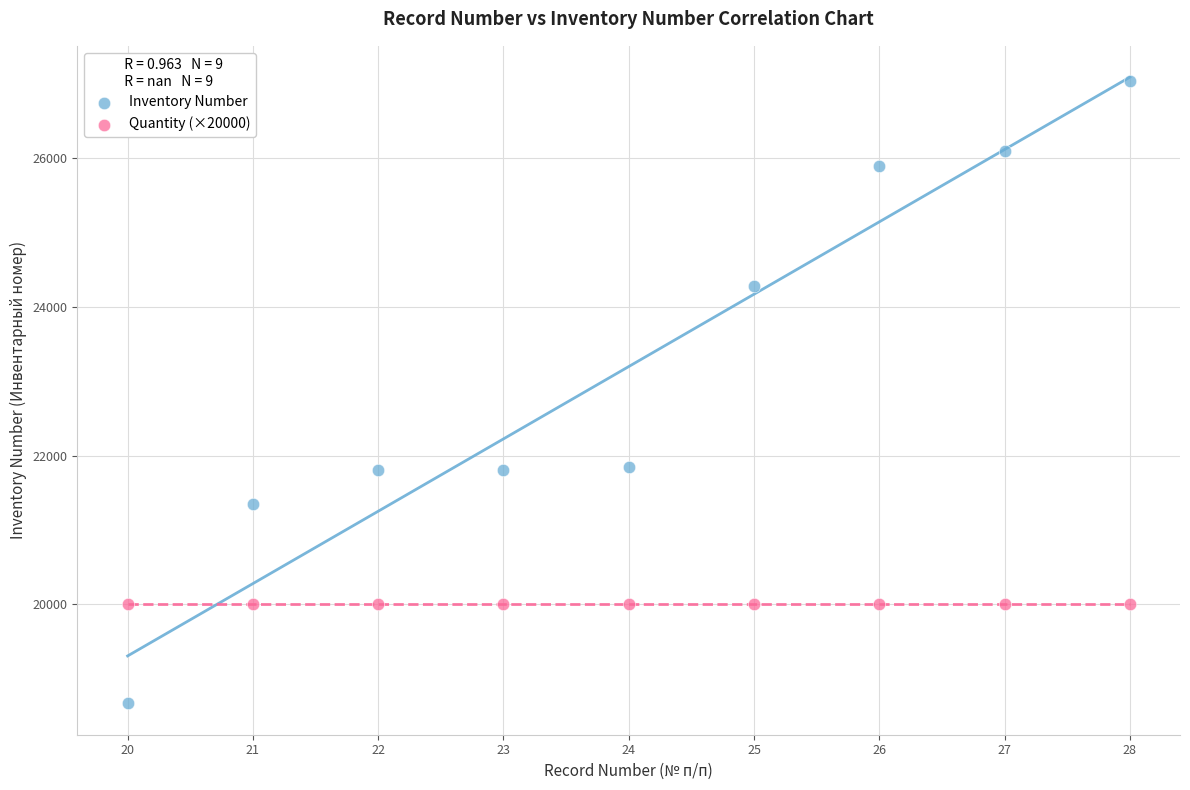

Which series contains the lowest Y value?

Inventory Number